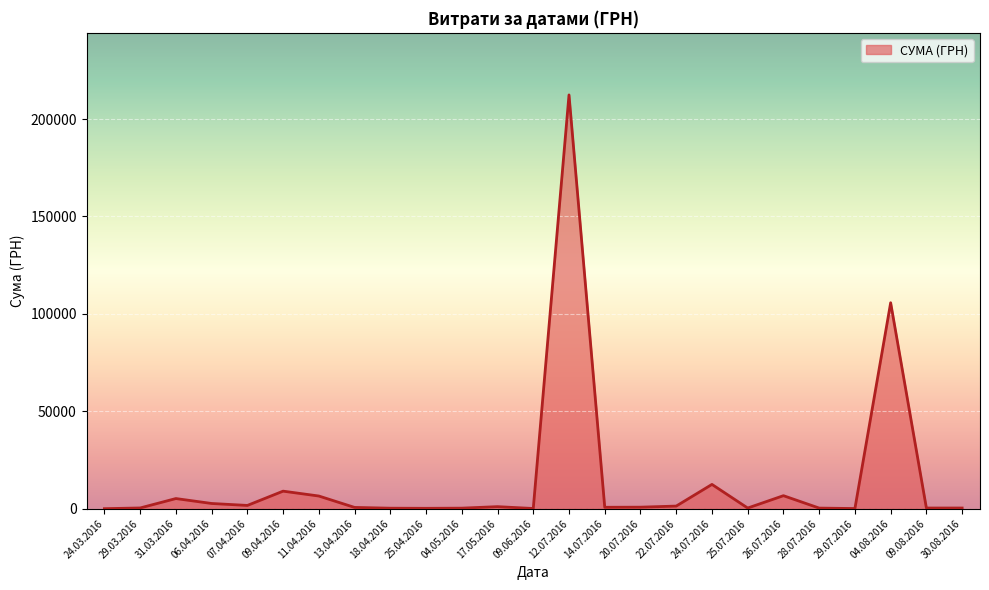

Which category has the highest value across all series?

12.07.2016